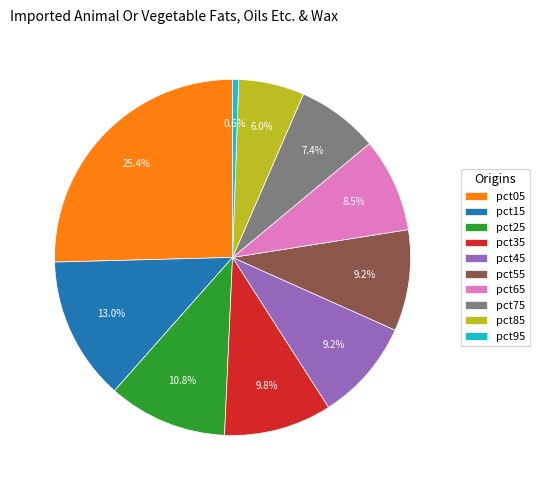

Is pct45 the majority of the pie?

No